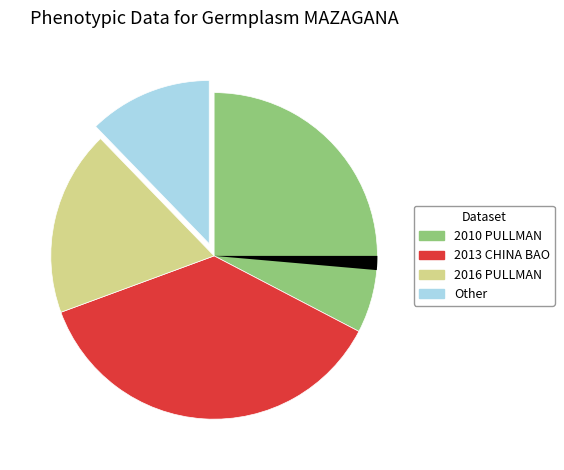

Does any single category account for the majority?

No